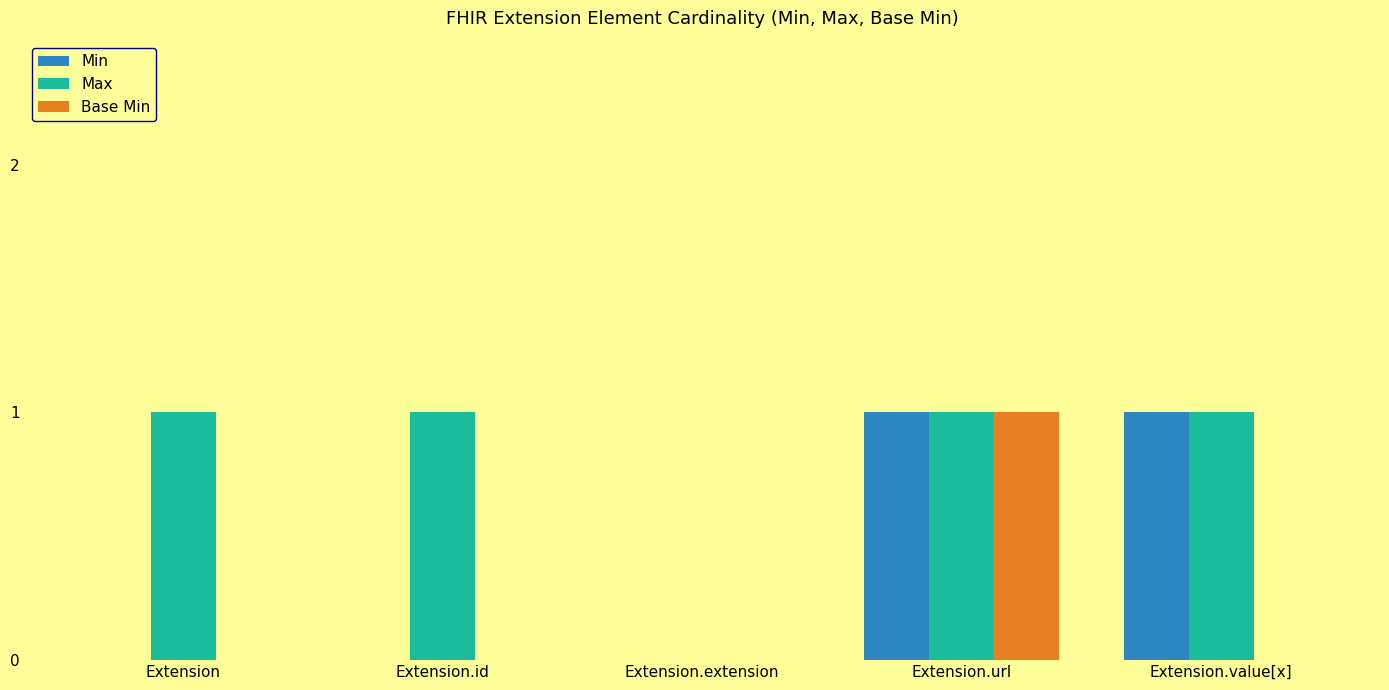

Which series changed the most between Extension and Extension.value[x]?

Min